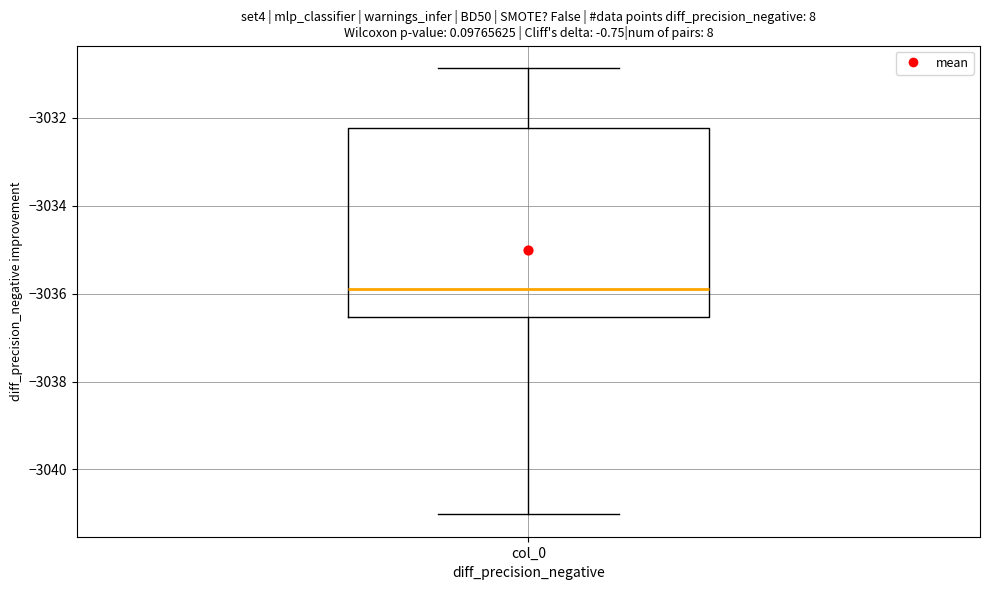

Read this box plot against the y-axis: the position of the median line, the range covered by the box, and the ends of both whiskers. The values are not printed on the chart, so give them approximately, as read against the axis.

median -3035.8, box -3036.6 to -3032.2, whiskers -3041.0 to -3030.8